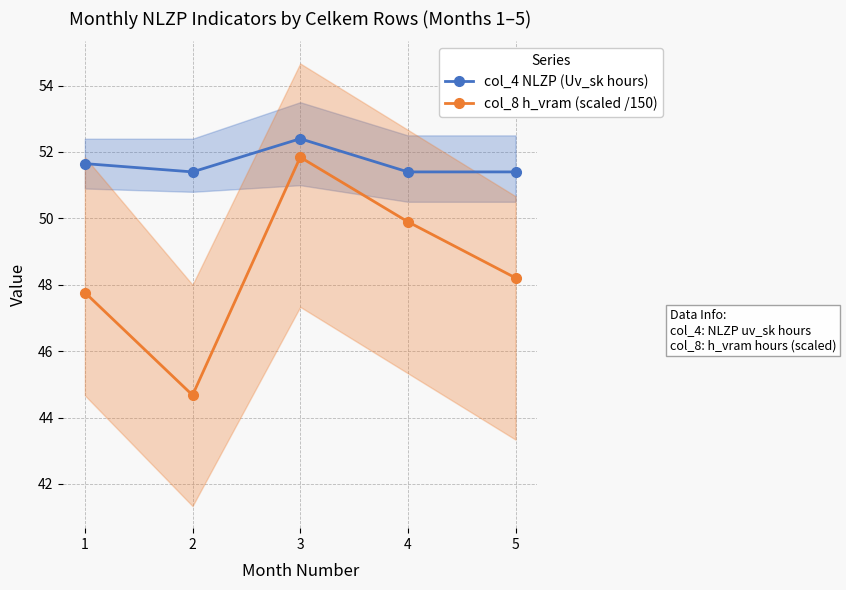

What is the spread (max minus min) of values at 5?

3.2